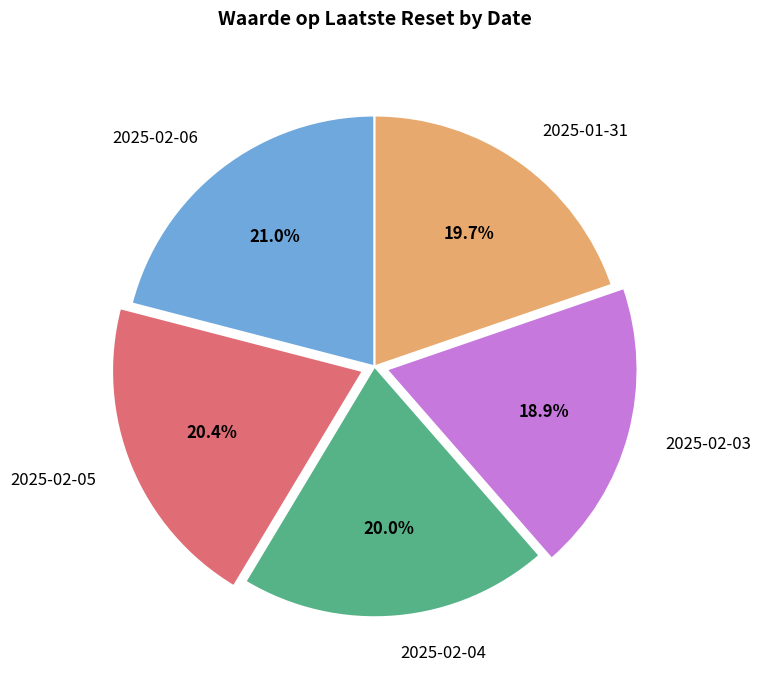

To the nearest percent, what is the difference between the 2025-02-05 and 2025-02-03 slice percentages?

2%